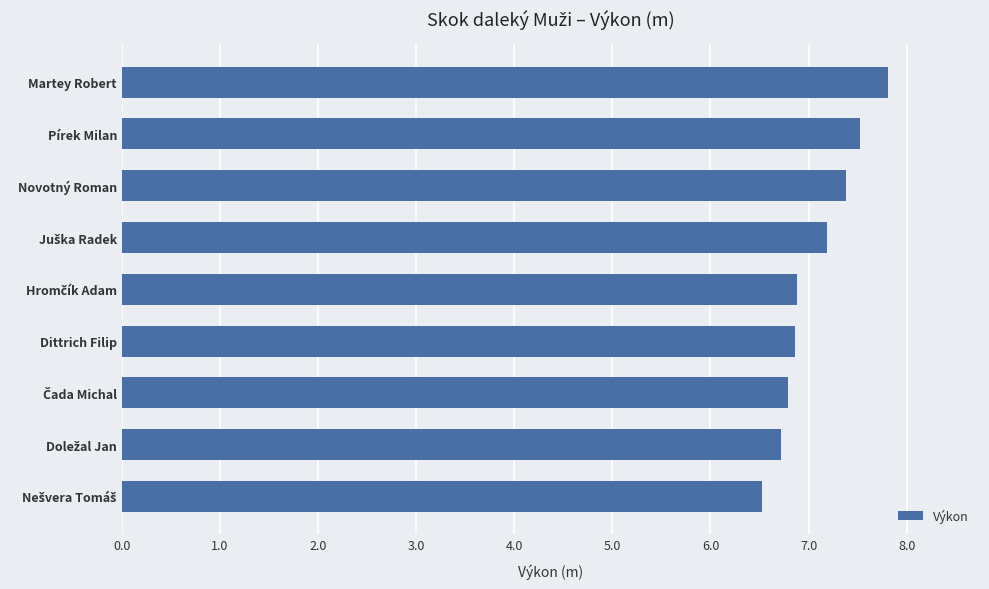

What is the smallest value displayed?

6.5